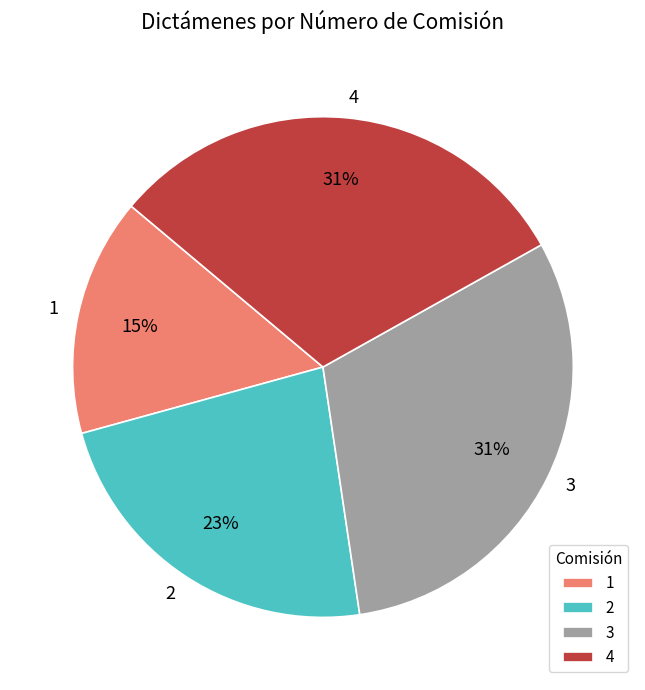

Count the number of slices in the pie.

4